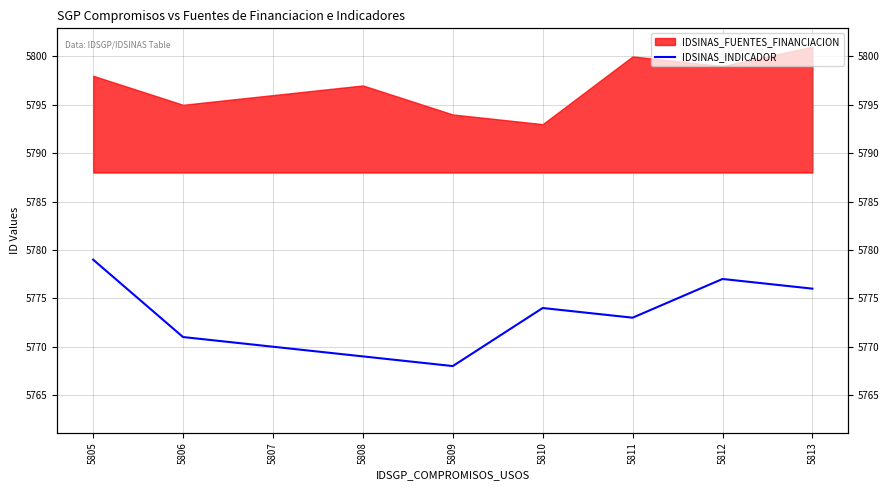

Is it true that the value at 5808 is 8929?

False